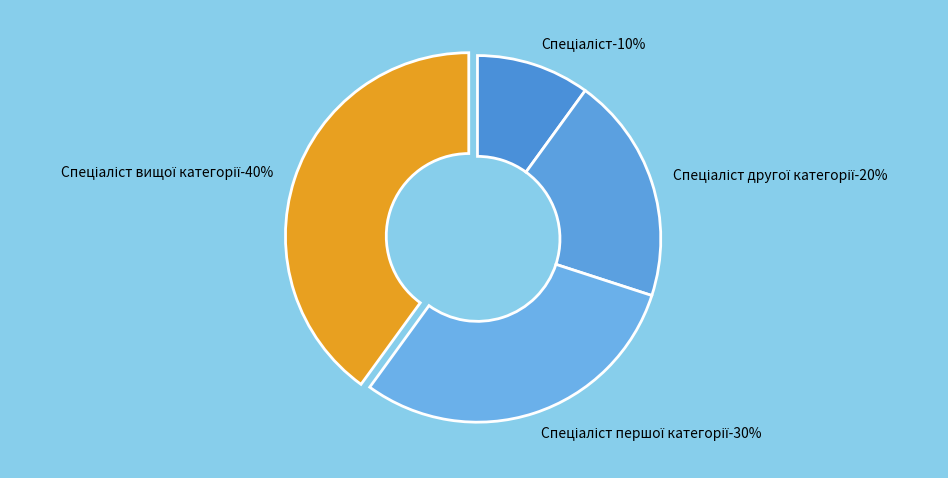

What is the largest slice in the pie chart?

Спеціаліст вищої категорії